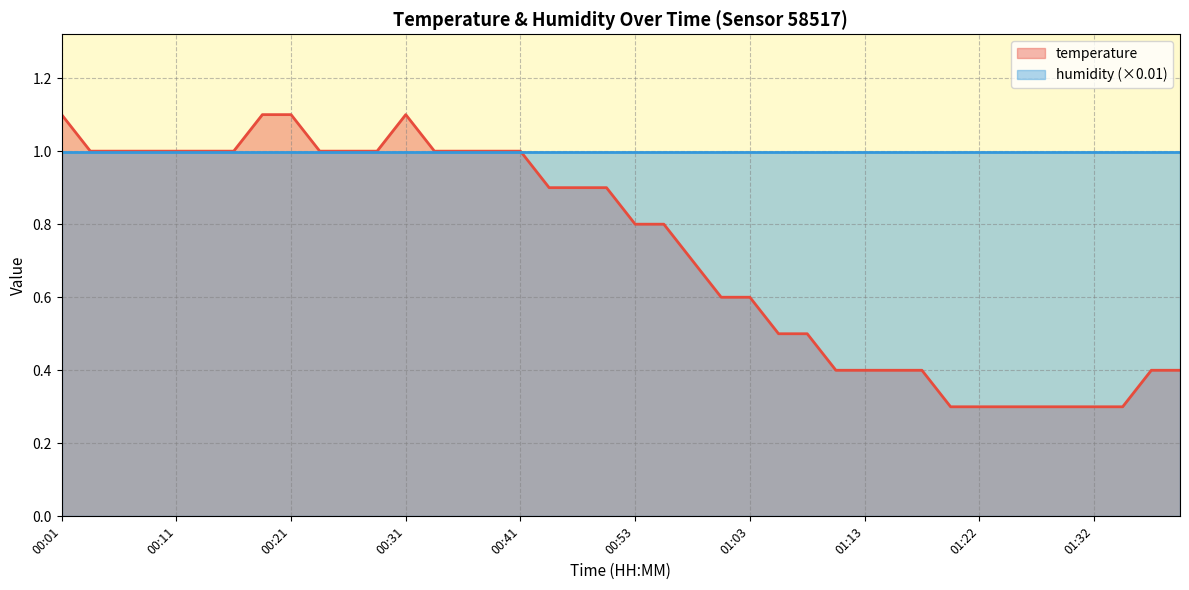

What value does the data have at 00:58?

0.7